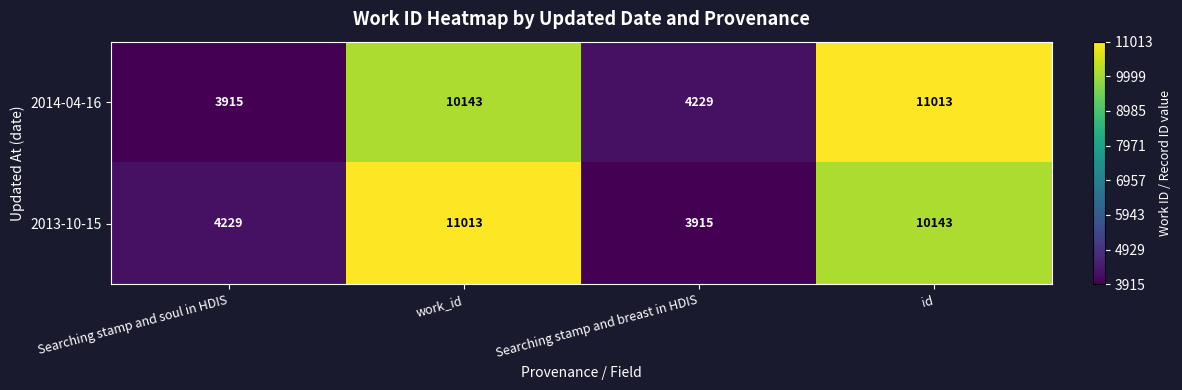

Reading left to right, extract all data points from this chart.

2014-04-16: 3915	10143	4229	11013
2013-10-15: 4229	11013	3915	10143